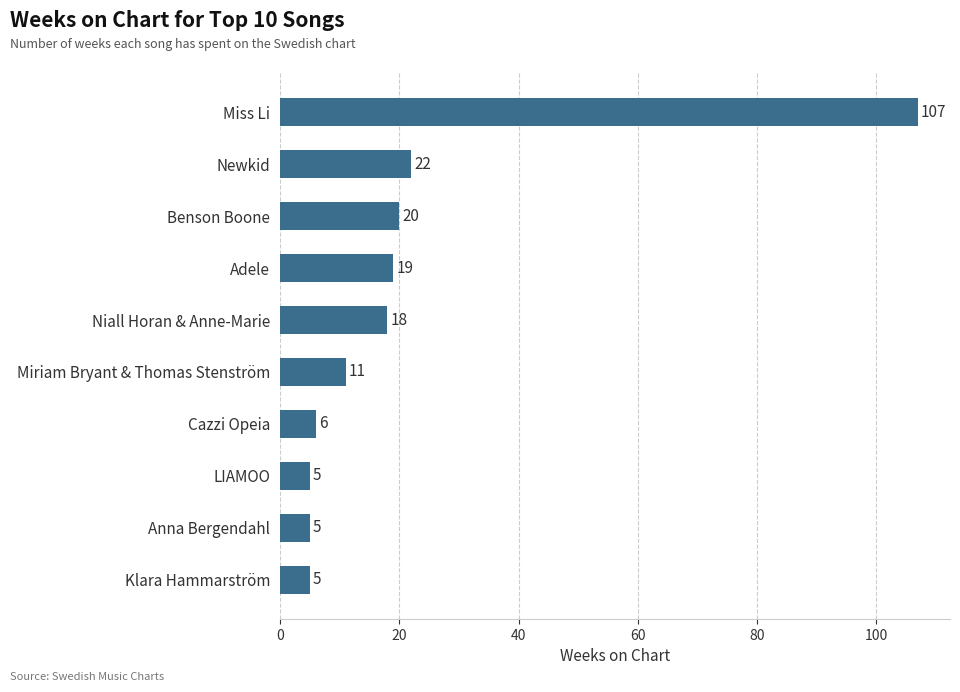

What is the difference between the maximum and minimum values?

102